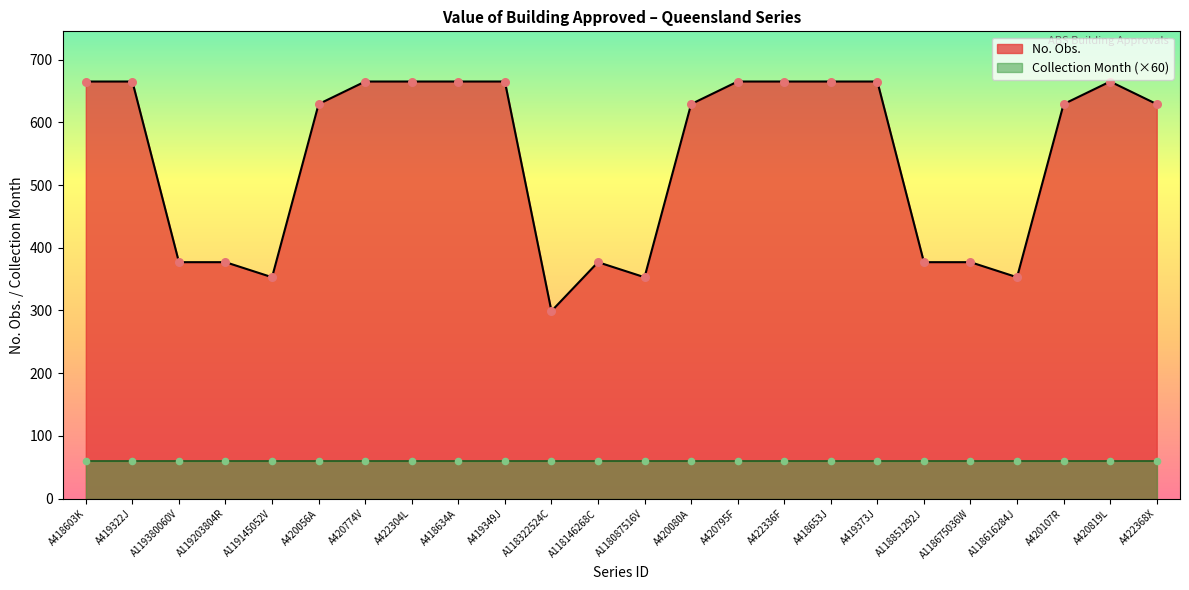

What is the change in value from A118322524C to A419373J?

+366